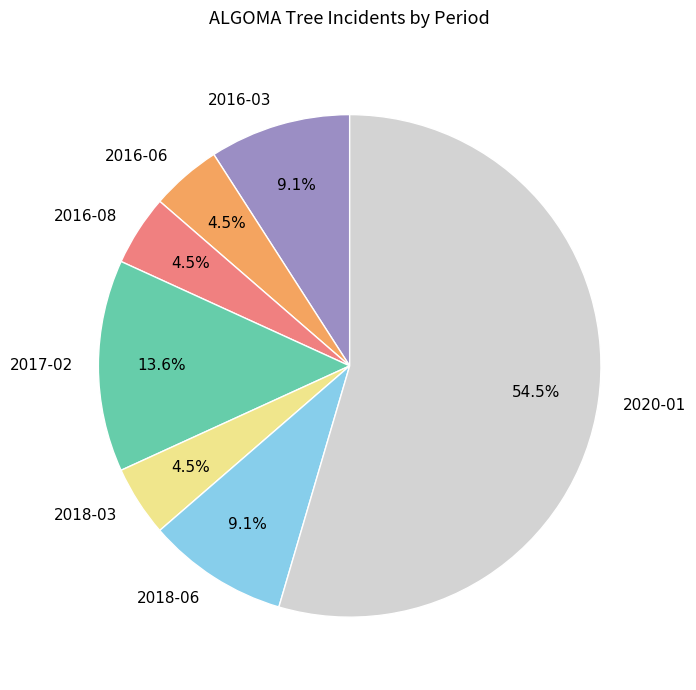

Between 2016-03 and 2016-06, which is larger?

2016-03